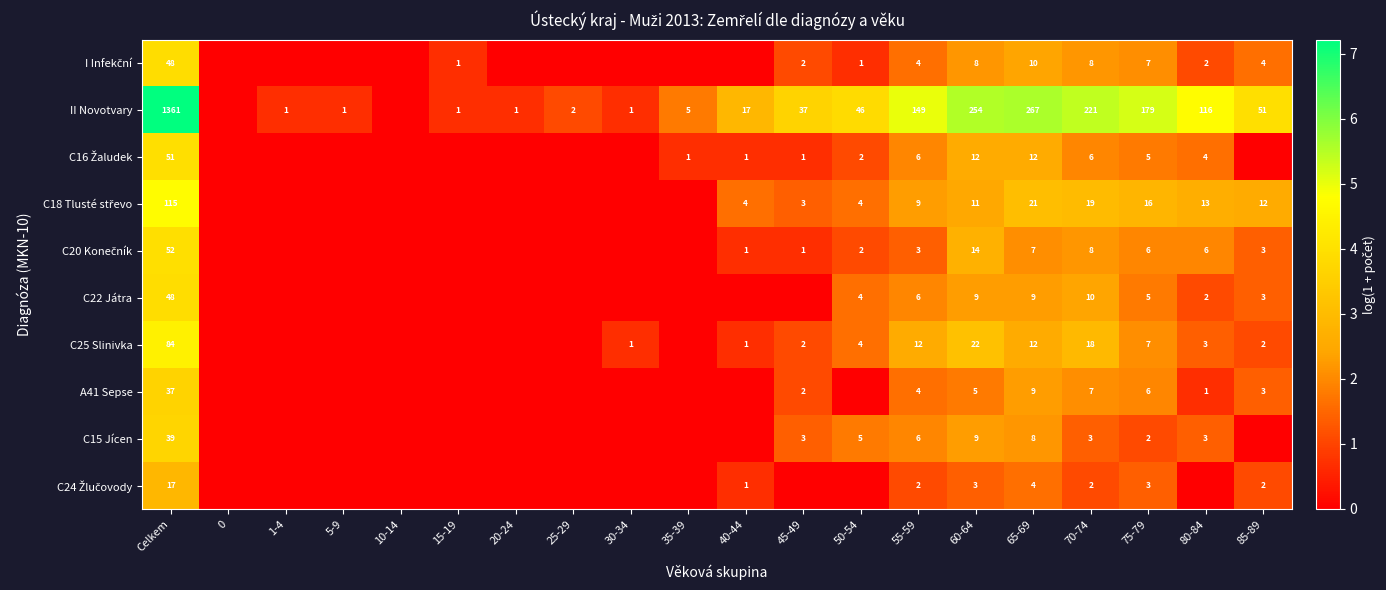

What is the difference between the highest and lowest values at Celkem?

1344